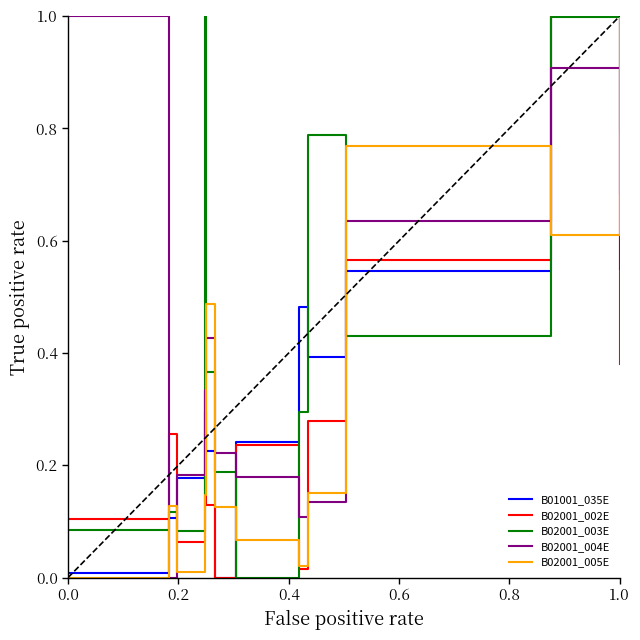

How many intersections are there between B02001_004E and B02001_003E?

7